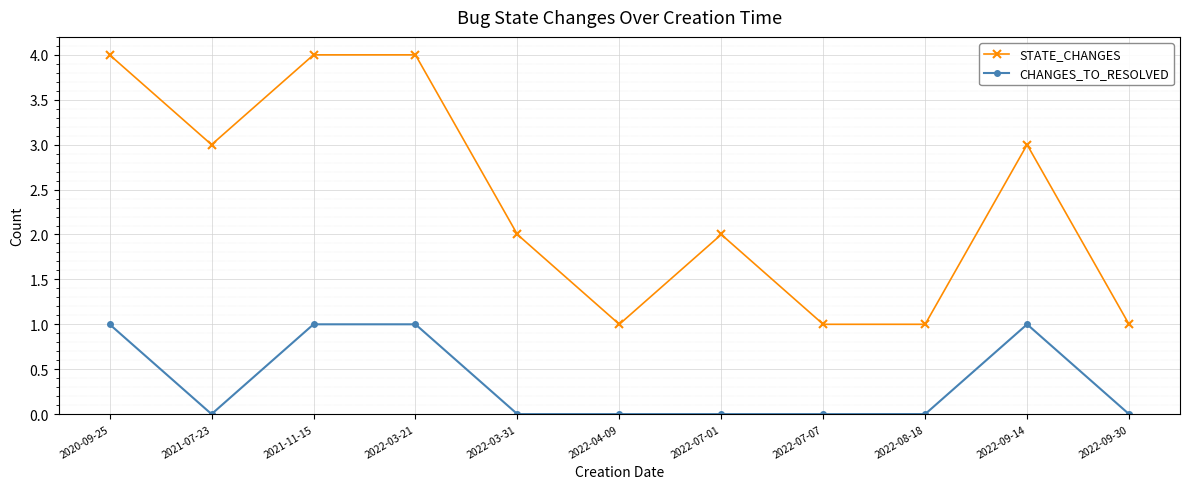

True or false: CHANGES_TO_RESOLVED and STATE_CHANGES intersect in this chart.

False